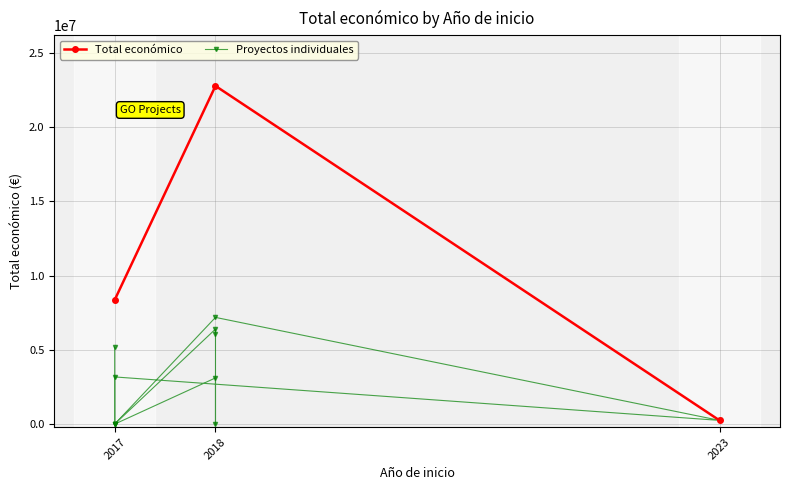

Which has a higher value, 2017 or 2018?

2017